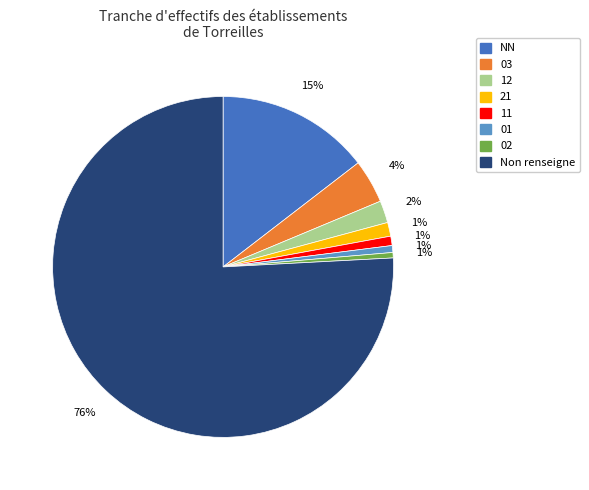

To the nearest percent, what is the average slice percentage?

12%